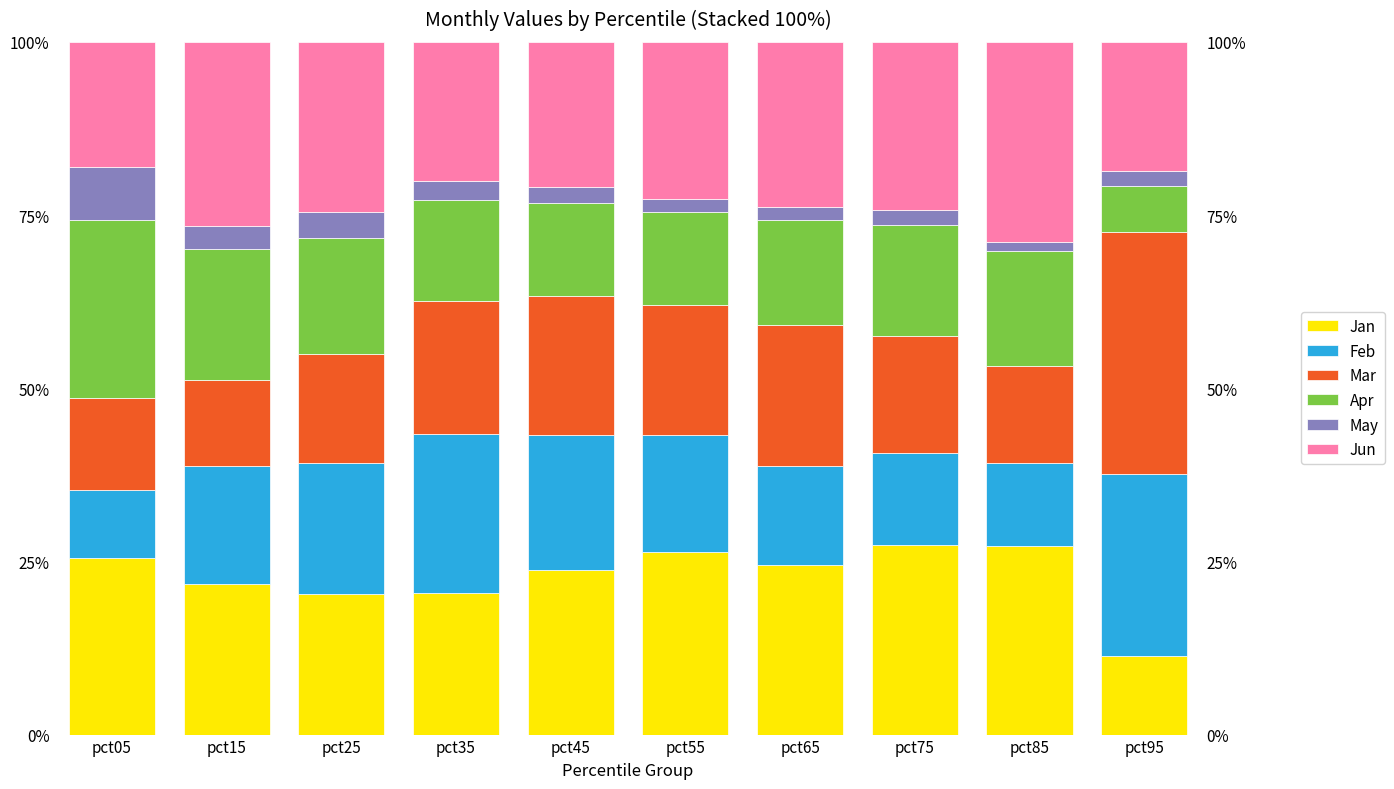

At how many categories does at least one series exceed 6?

10